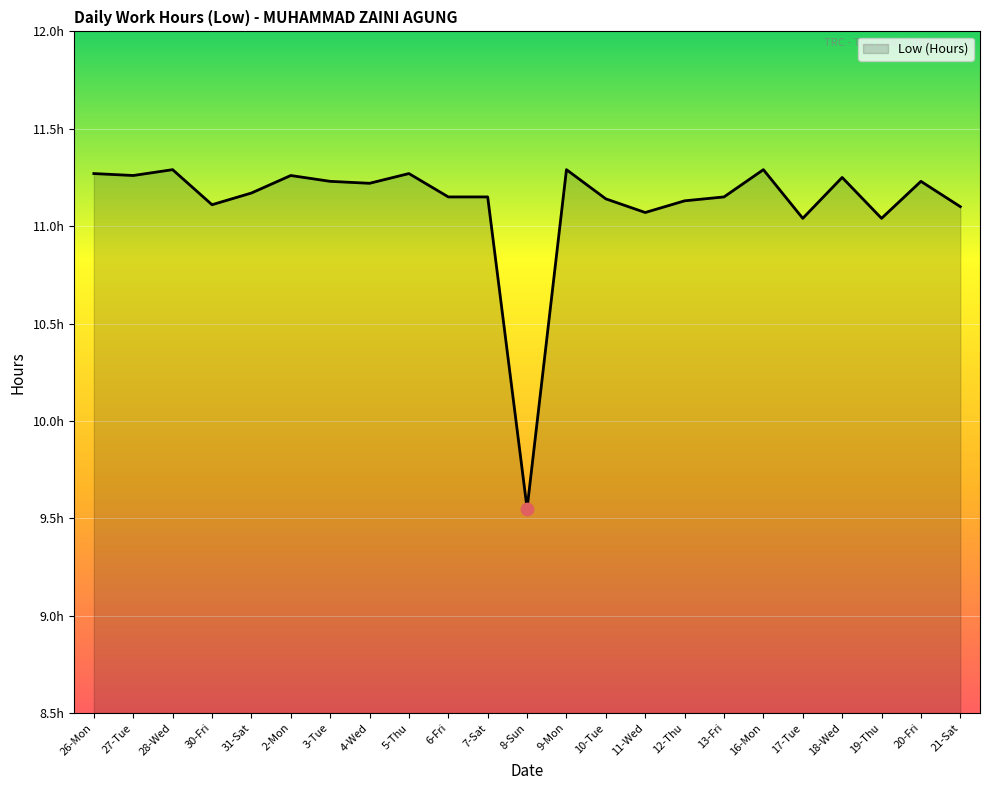

Does the chart have visible grid lines?

Yes